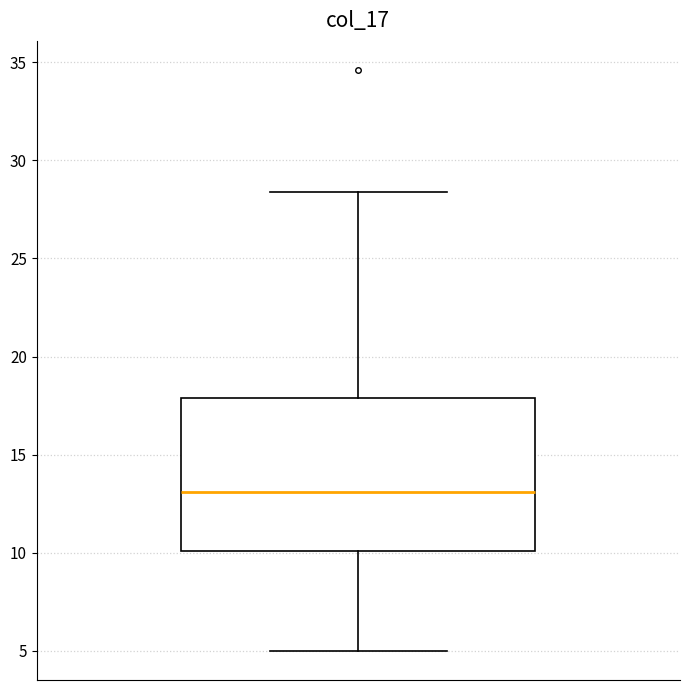

Transcribe this box plot: give where the median line is, the range the box spans, and where the two whiskers end, as read against the y-axis. The values are not printed on the chart, so give them approximately, as read against the axis.

median 13.0, box 10.0 to 18.0, whiskers 5.0 to 28.5